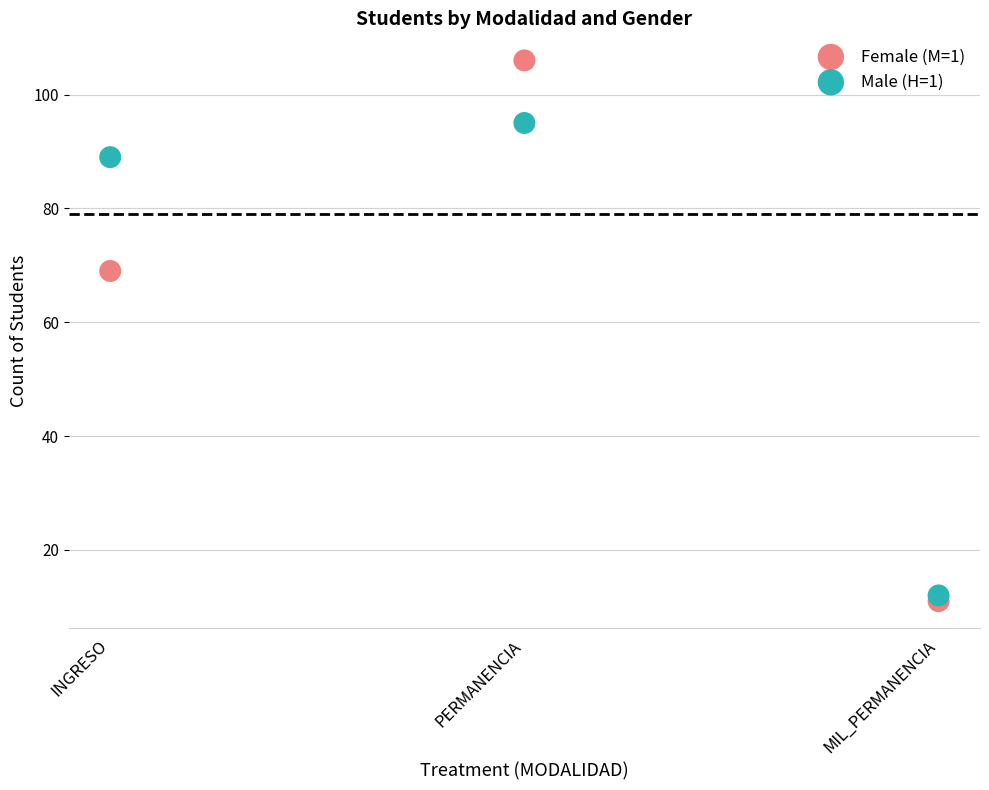

Which series contains the lowest Y value?

Female (M=1)